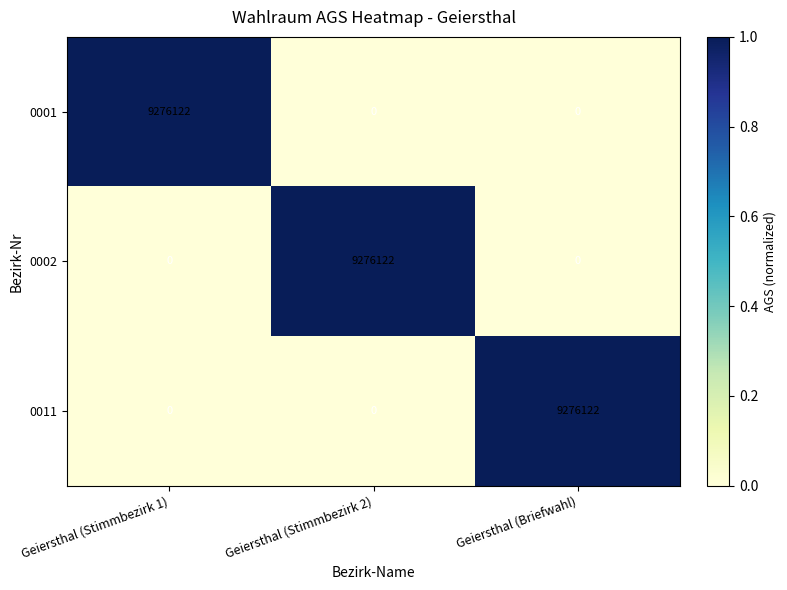

Reading left to right, transcribe all the data shown in this chart.

0001: 9276122	0	0
0002: 0	9276122	0
0011: 0	0	9276122